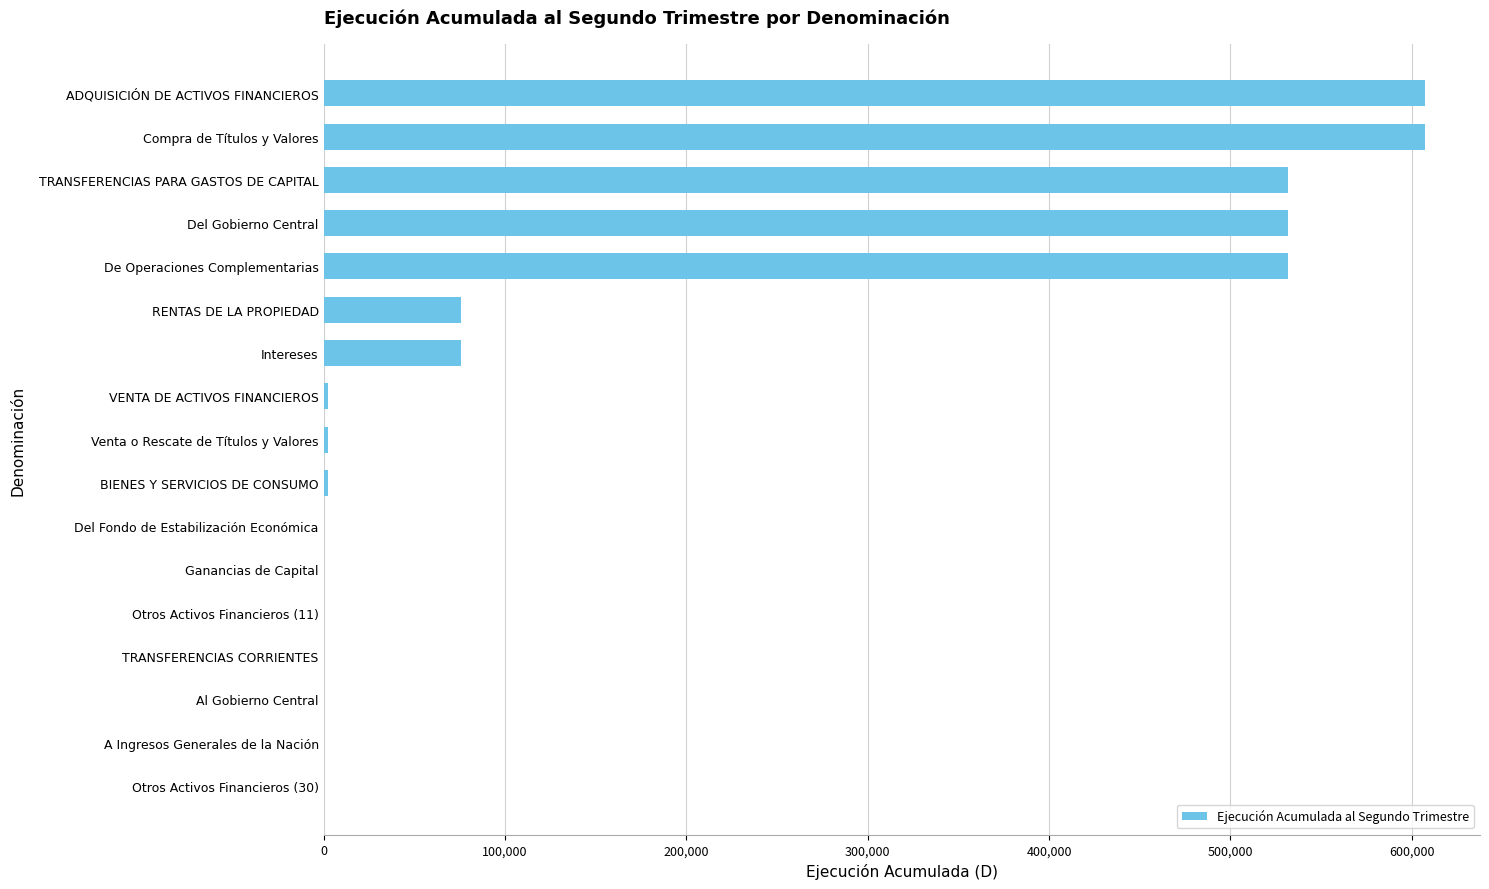

True or false: the data shows 607184 at Compra de Títulos y Valores.

True